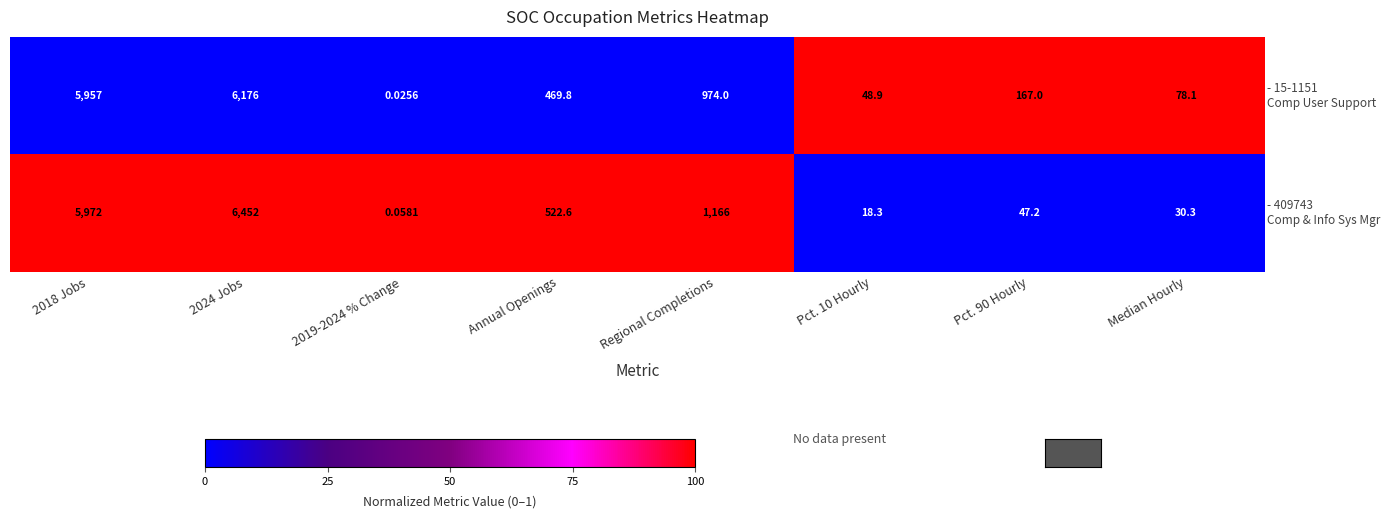

How many distinct data groups are displayed?

2